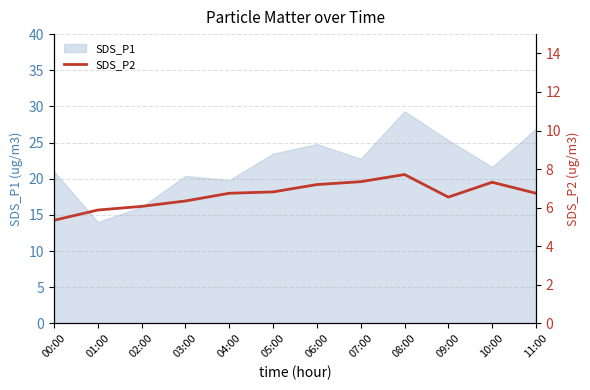

Is it true that SDS_P1 equals 21.7 at 02:00?

False